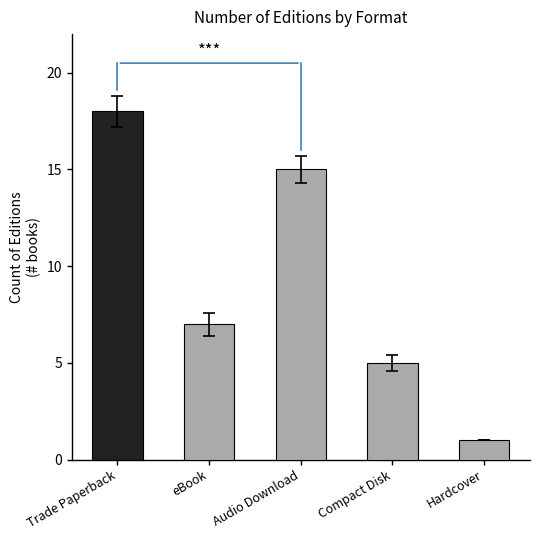

True or false: the data shows 8 at Trade Paperback.

False